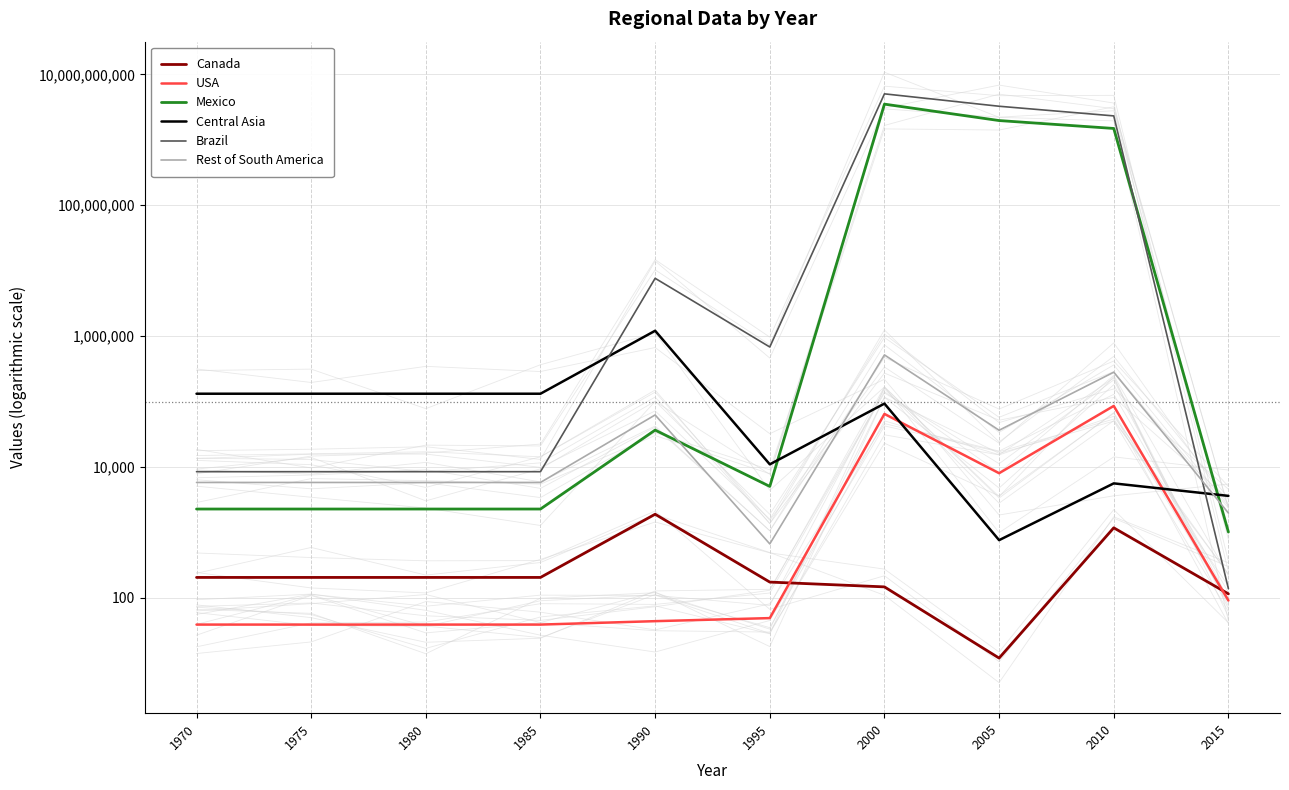

What is the greatest value displayed?

5031736111